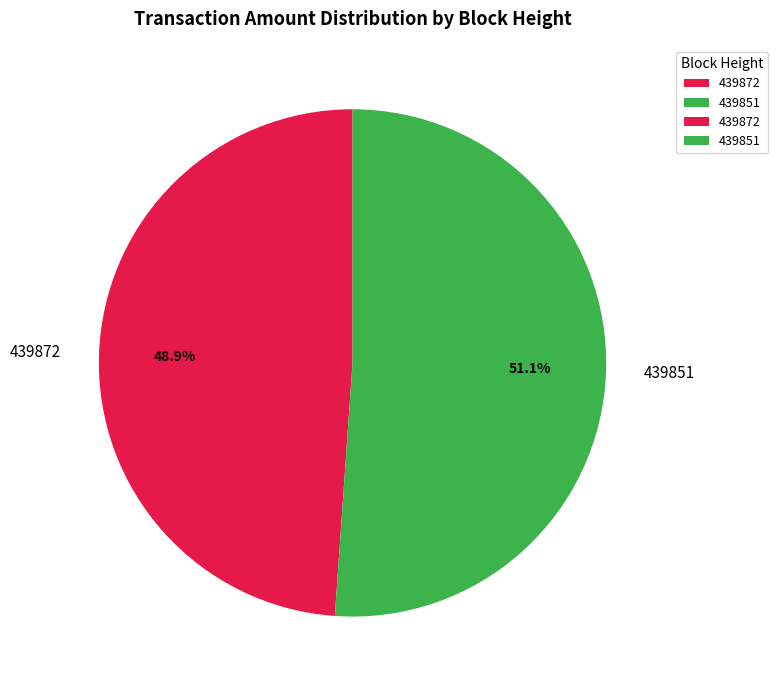

Combined, what portion of the pie is 439851 and 439872?

100.0%